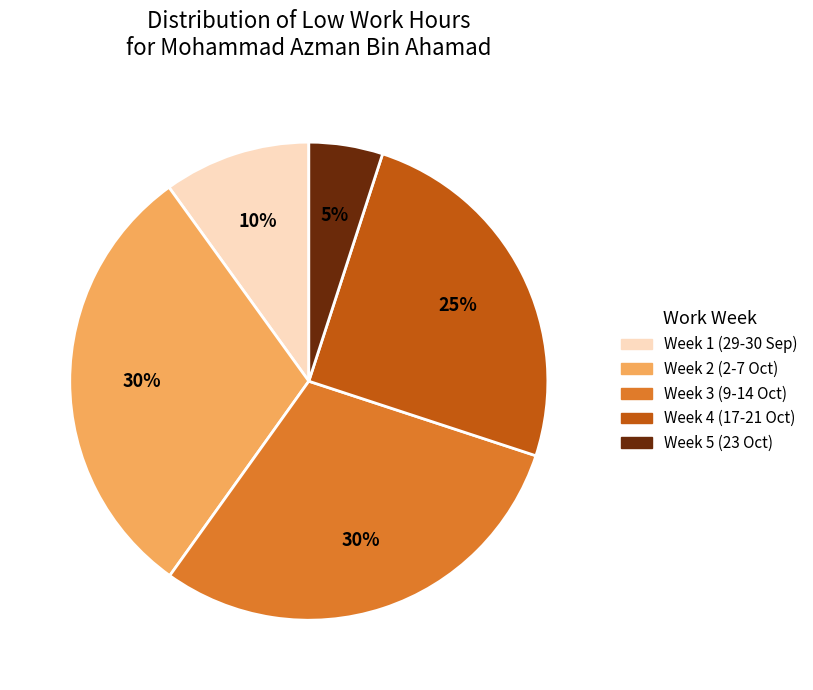

Is there a majority slice in this chart?

No